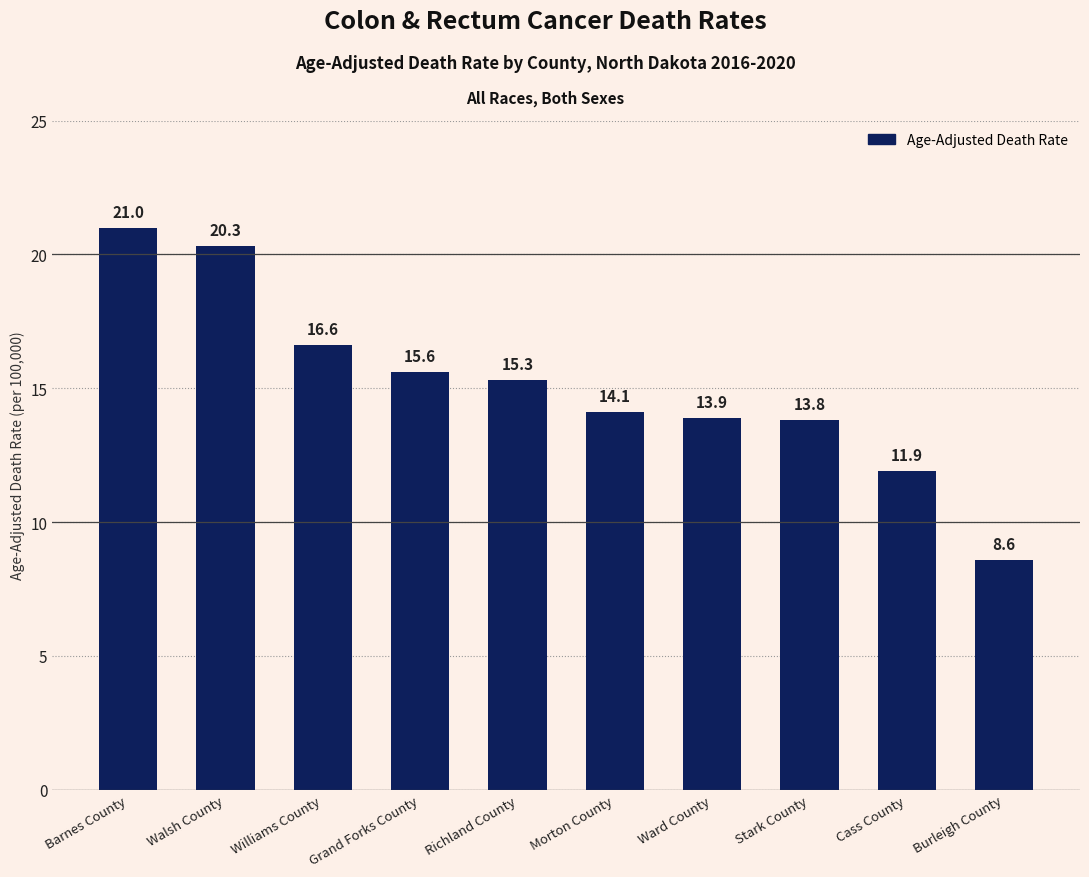

Reading left to right, what are all the values shown in this chart?

21.0	20.3	16.6	15.6	15.3	14.1	13.9	13.8	11.9	8.6